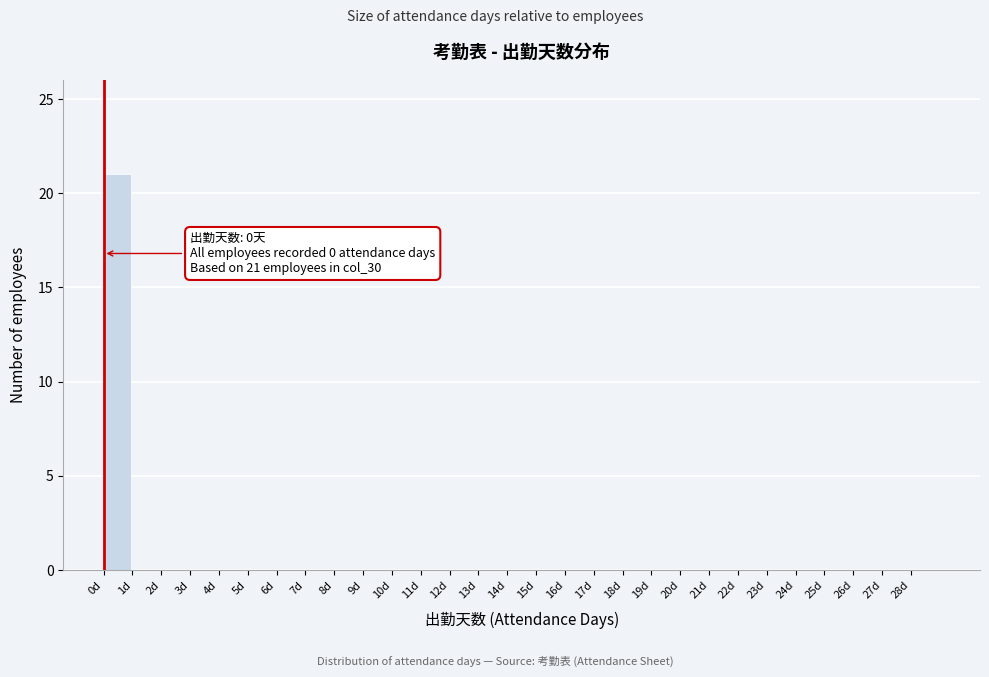

Which range on the x-axis has the tallest bar?

0 to 1